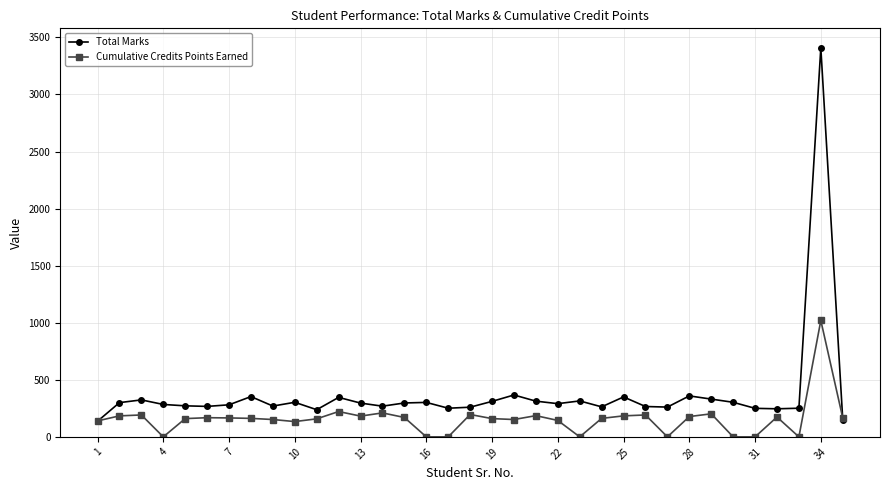

What is the greatest value displayed?

3409